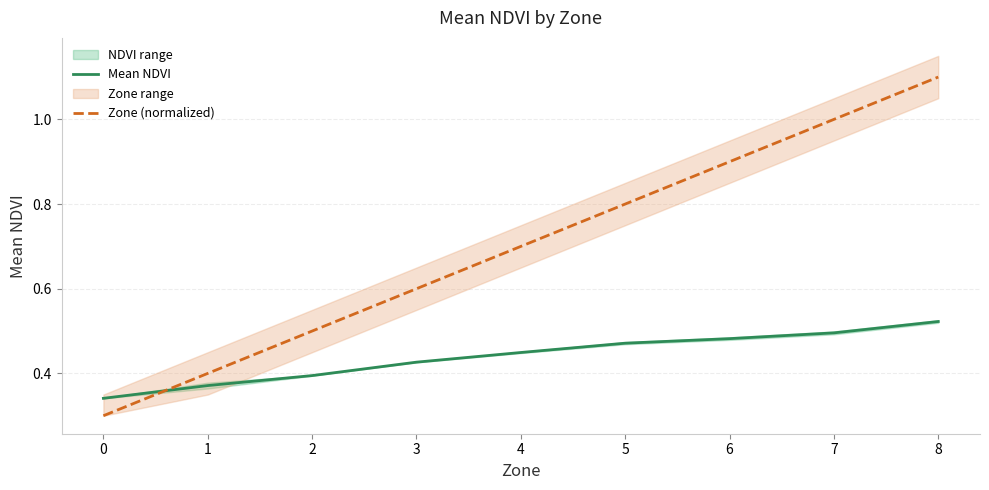

True or false: Zone (normalized) and Mean NDVI intersect in this chart.

True